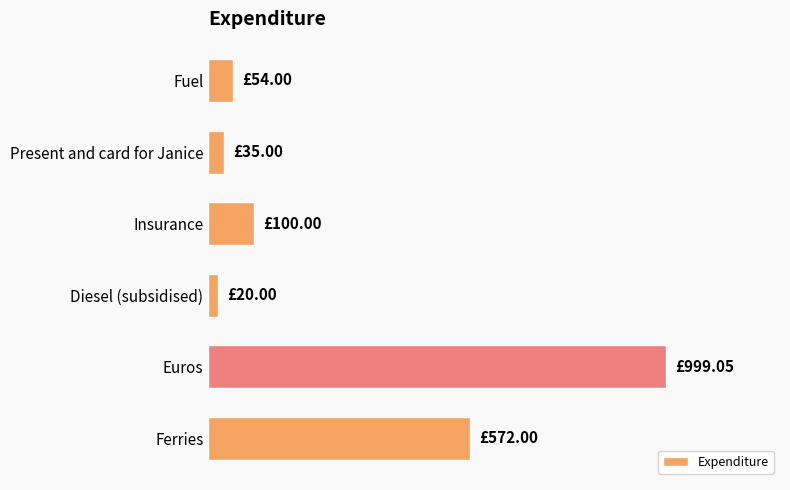

Does the chart contain any negative values?

No